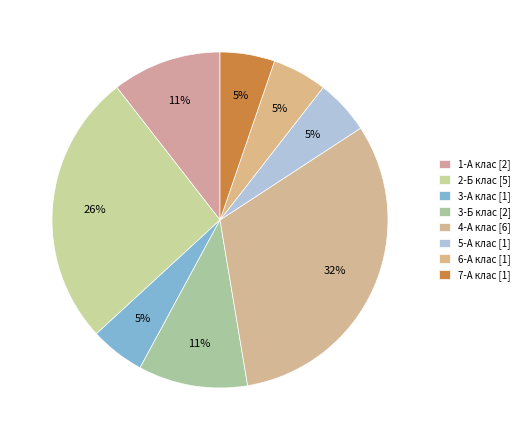

Which slice is the largest?

4-А клас